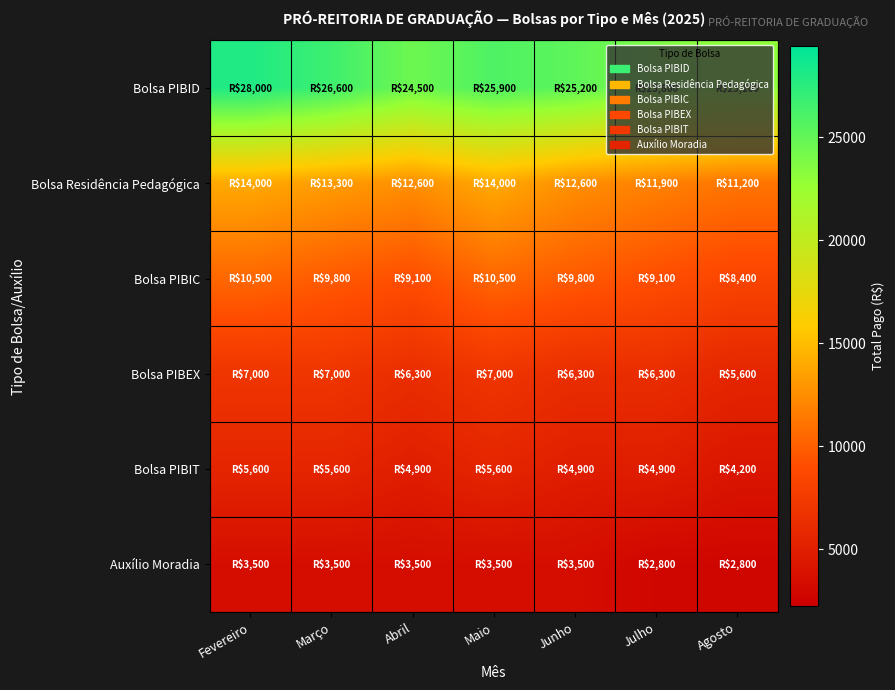

Between Março and Junho, which is larger?

Março